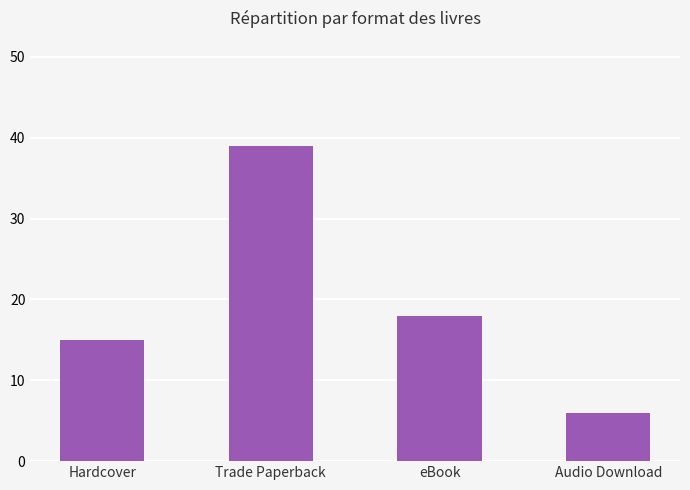

At which category does the chart reach its peak across all series?

Trade Paperback